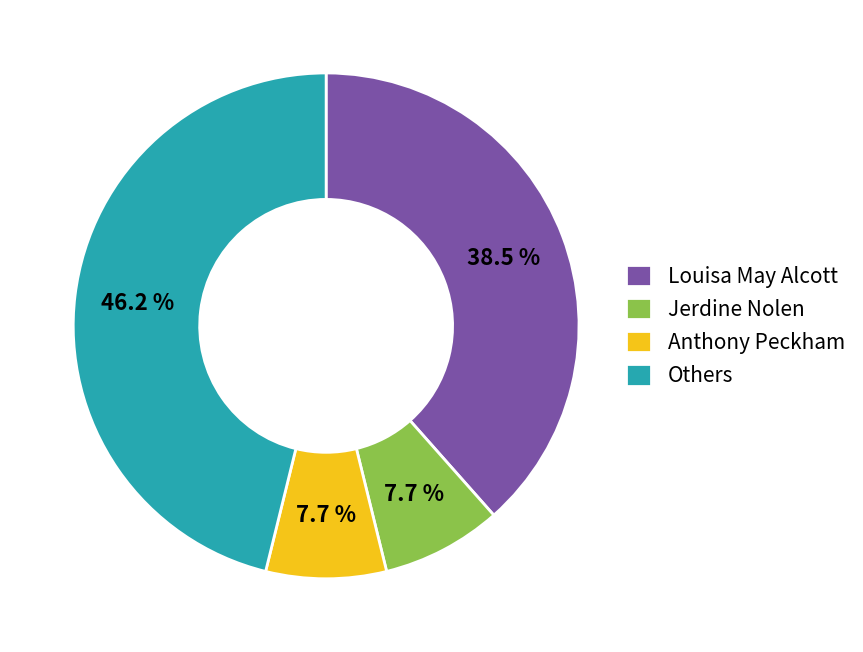

Between Jerdine Nolen and Louisa May Alcott, which is larger?

Louisa May Alcott